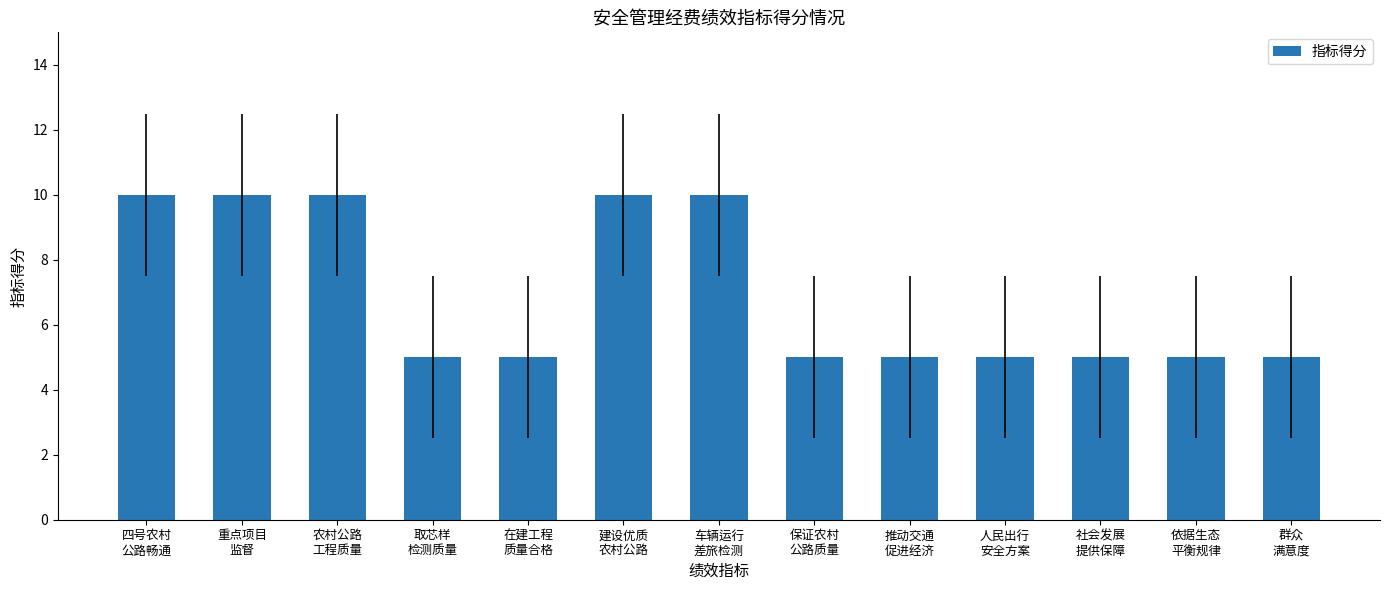

How many data points does each series have?

13